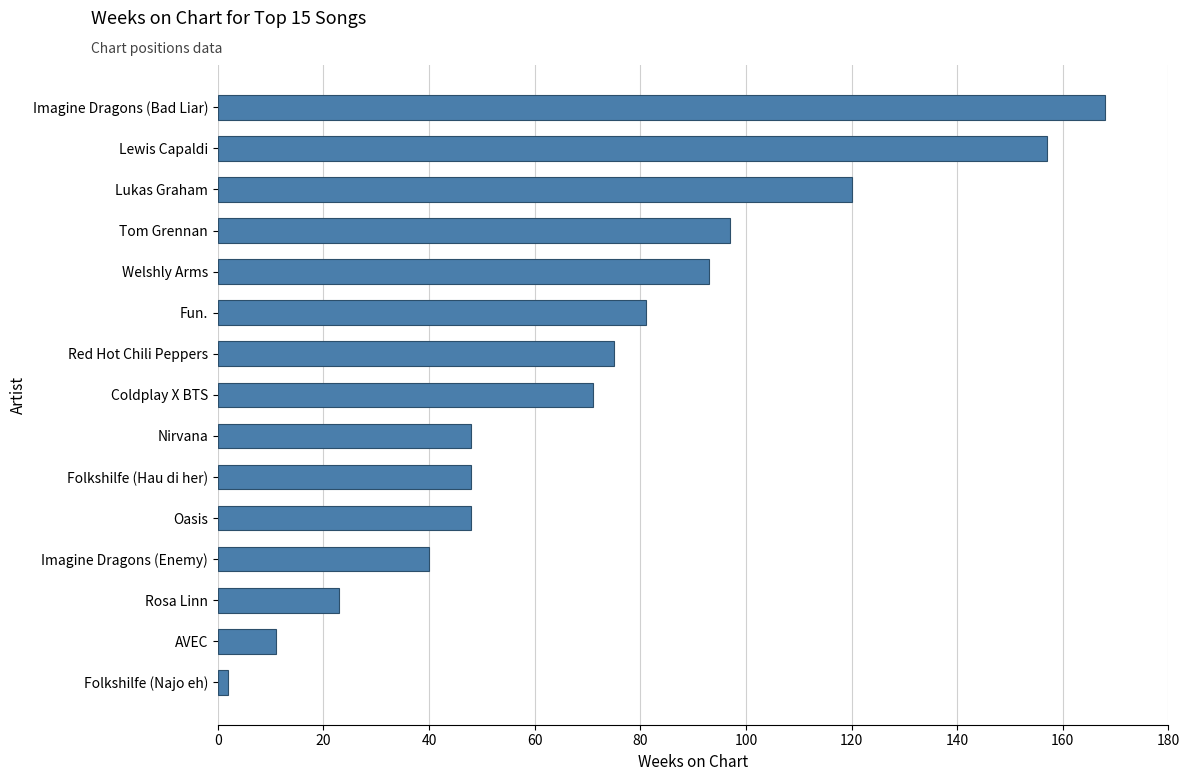

Which has a higher value, Folkshilfe (Najo eh) or Folkshilfe (Hau di her)?

Folkshilfe (Hau di her)